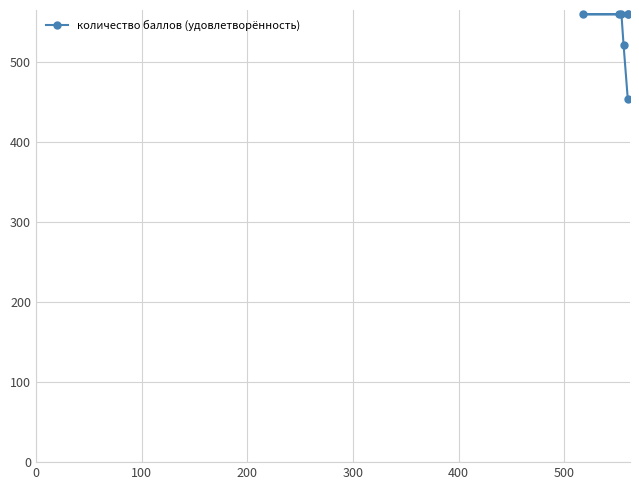

What is the value of the 4th point from the left?

560